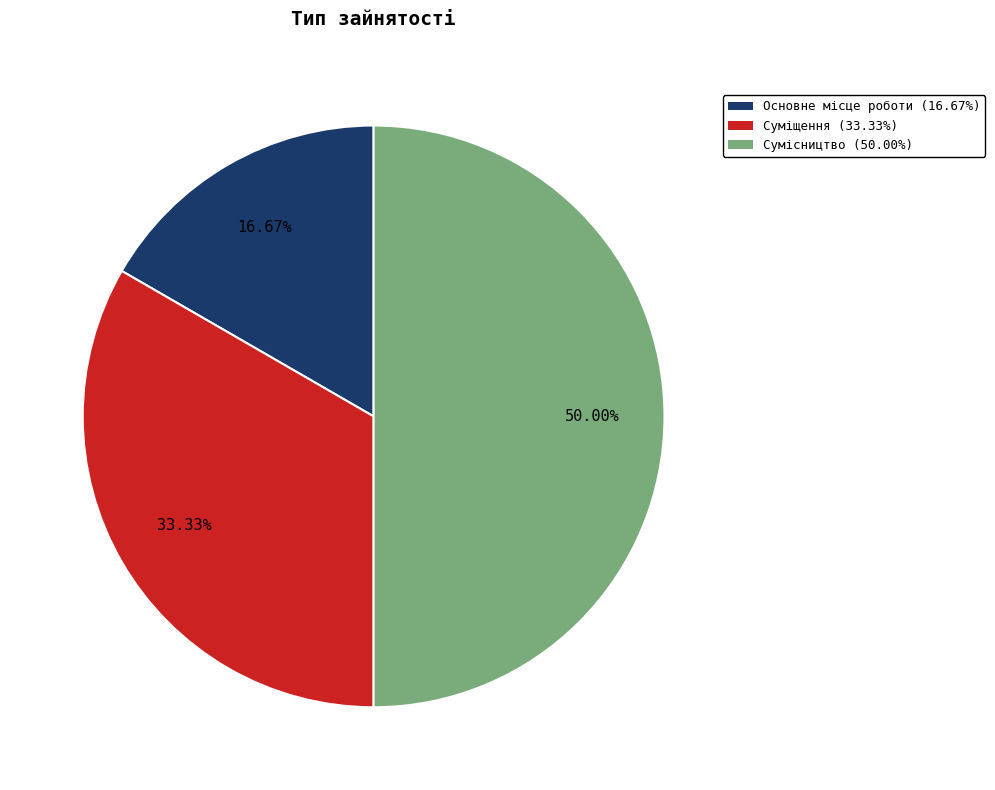

Does Основне місце роботи represent more than half of the total?

No